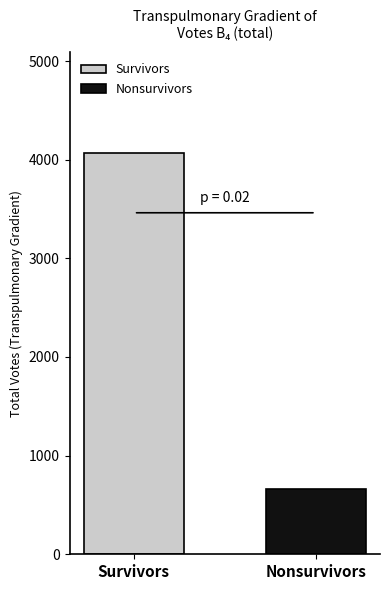

Count the number of data series in this chart.

2